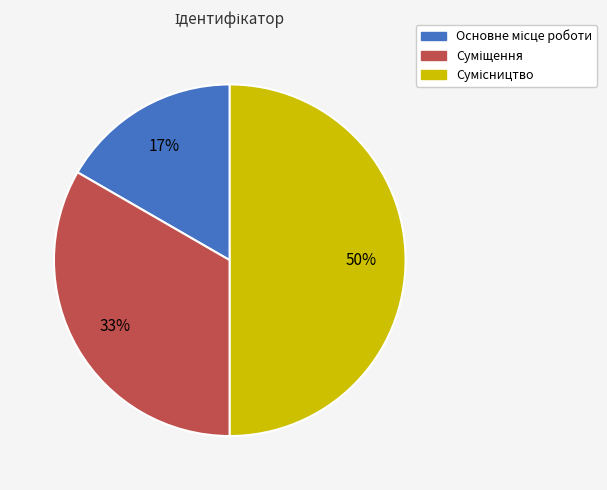

To the nearest percent, what is the average slice percentage?

33%